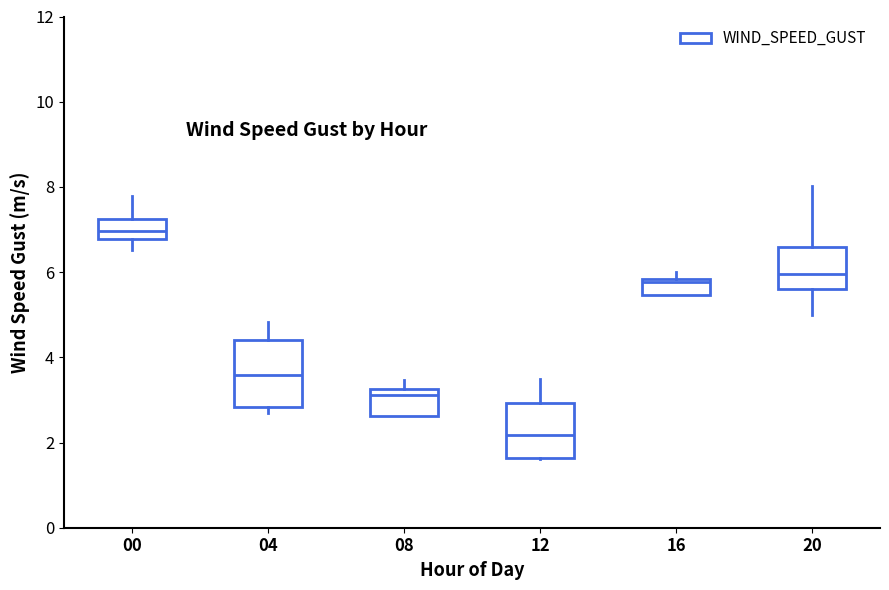

Where is the lower edge of the box at x = 16 on the y-axis? The values are not printed on the chart, so give them approximately, as read against the axis.

5.4